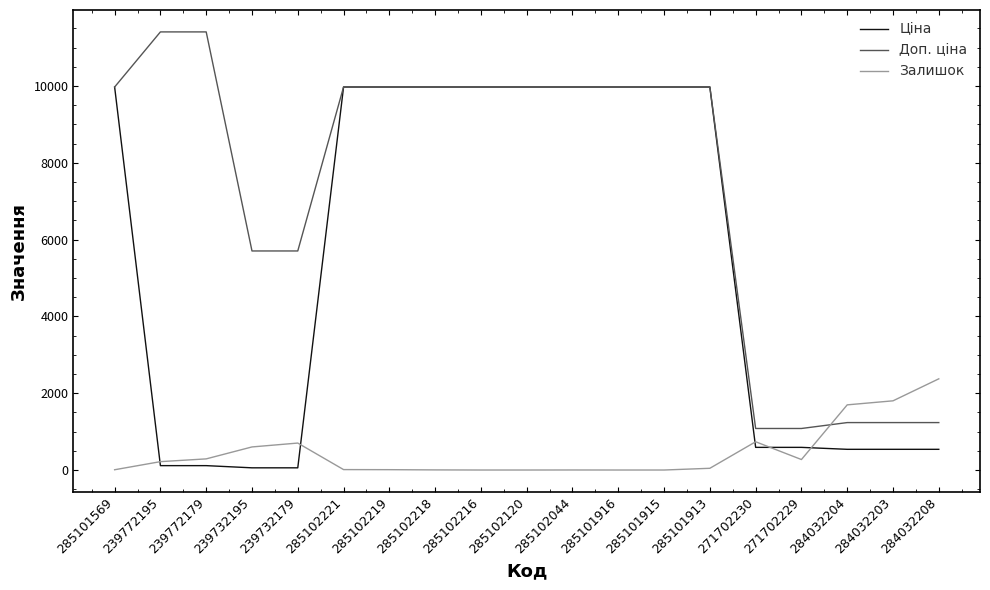

How many intersections are there between Залишок and Доп. ціна?

1